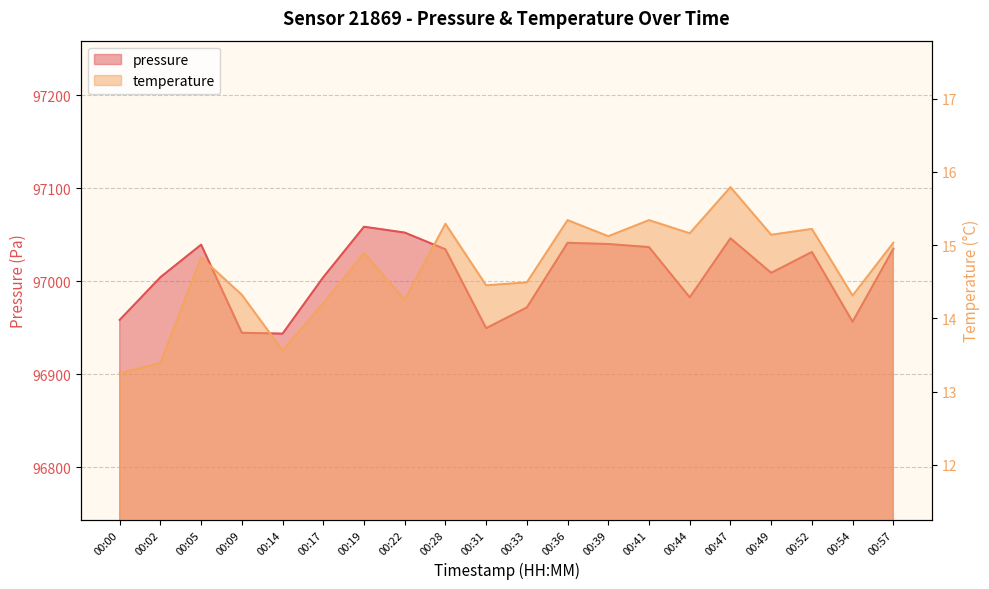

True or false: pressure has a value of 136373.6 at 00:00.

False